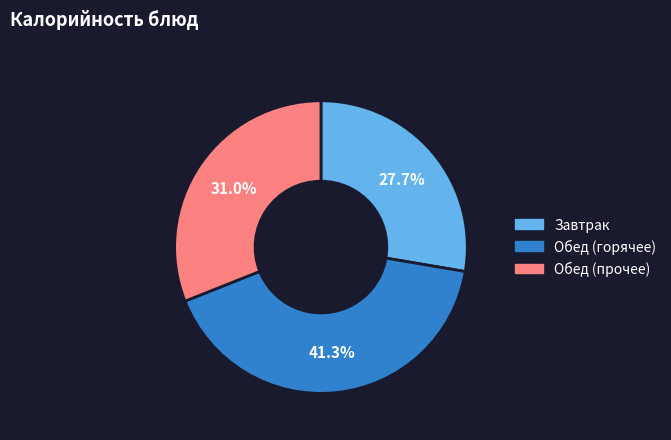

What is the smallest slice in the pie chart?

Завтрак